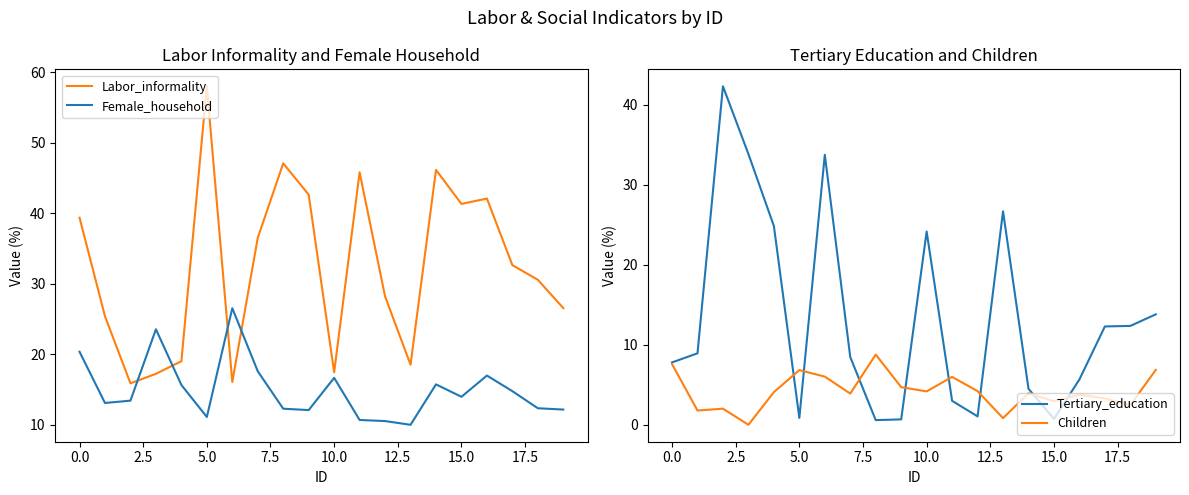

What is the difference between the Female_household values at 18 and 13?

2.3